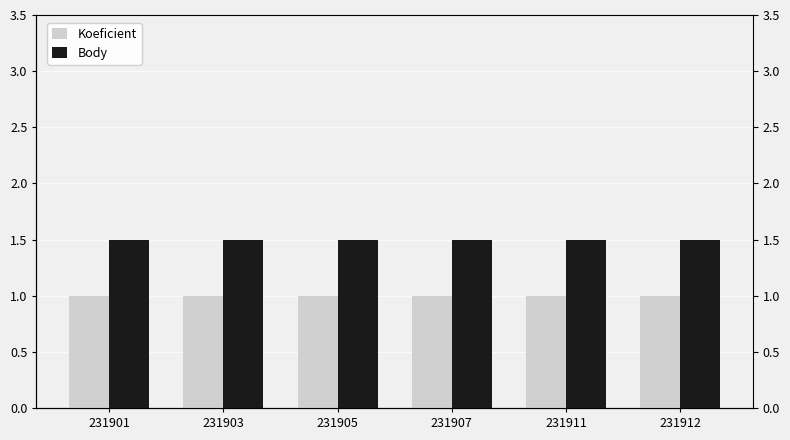

Reading right to left, extract all data points from this chart.

Koeficient: 231912=1.0	231911=1.0	231907=1.0	231905=1.0	231903=1.0	231901=1.0
Body: 231912=1.5	231911=1.5	231907=1.5	231905=1.5	231903=1.5	231901=1.5